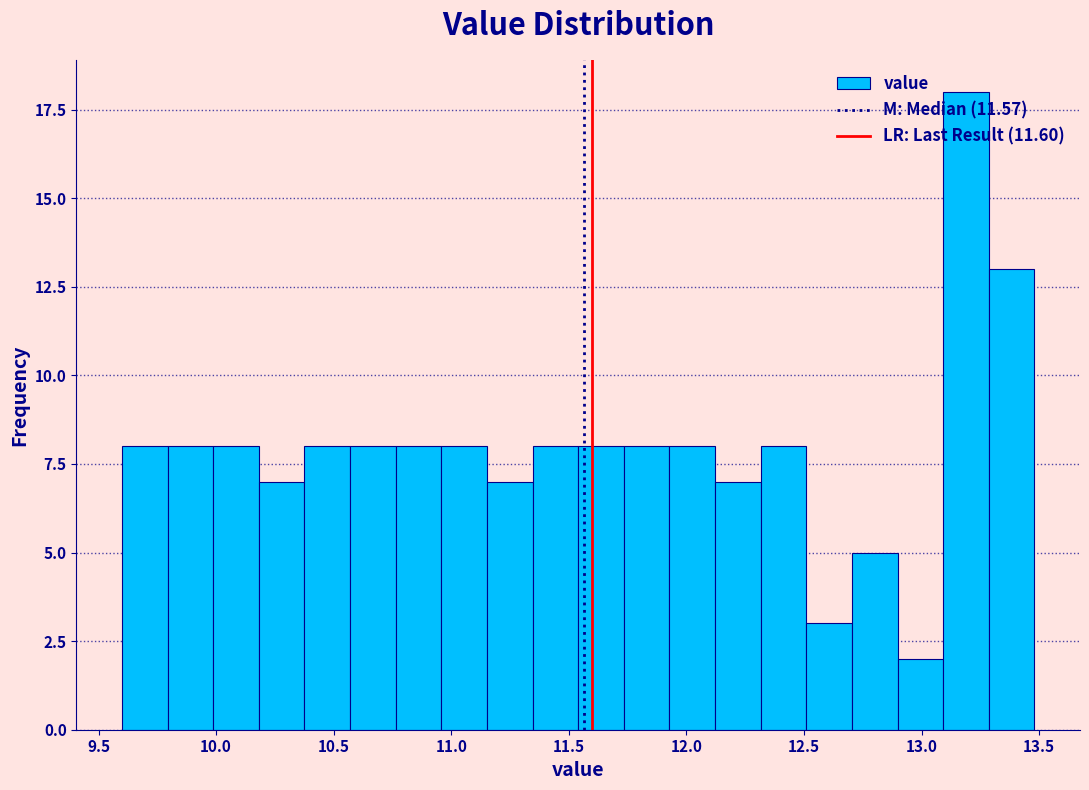

Around what value on the x-axis is the tallest bar? Give the approximate position of its centre, as read against the axis.

13.20